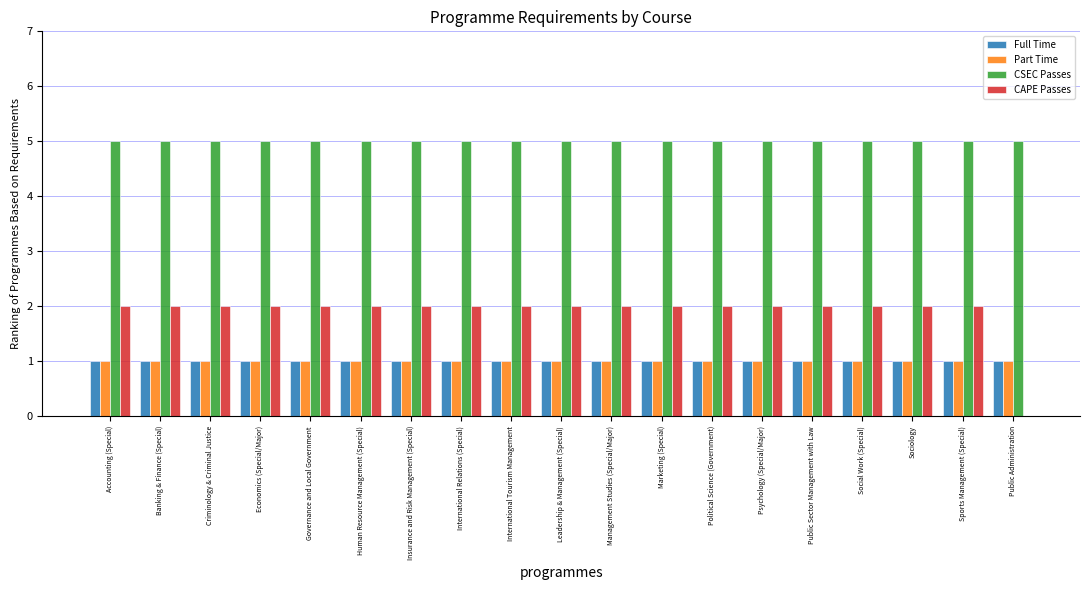

Read the Full Time value at Sports Management (Special).

1